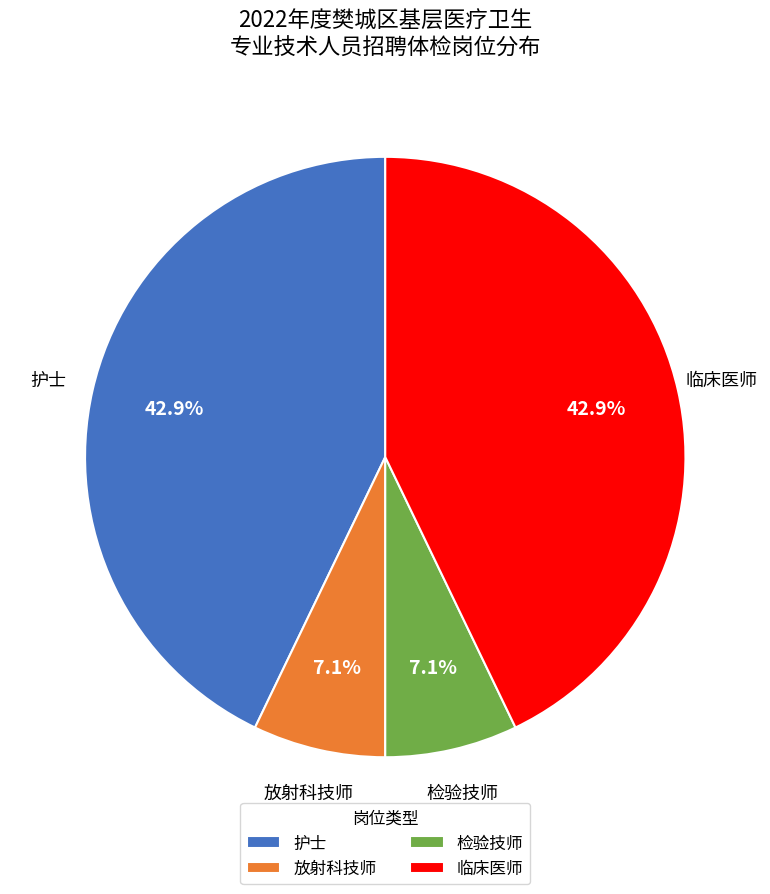

To the nearest percent, what is the difference between the largest and smallest slice percentages?

36%